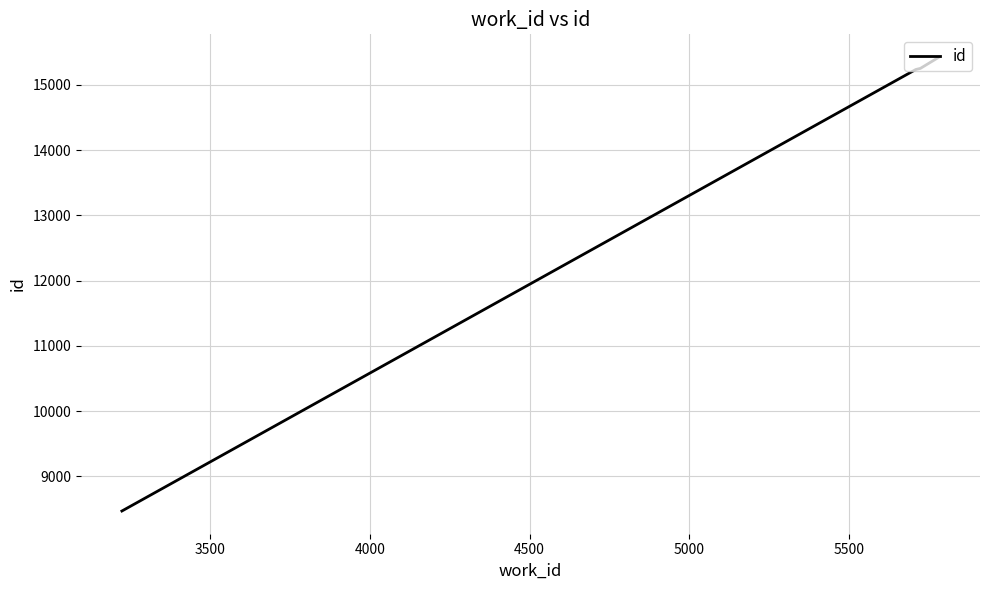

Does the chart display data point markers on the line(s)?

No